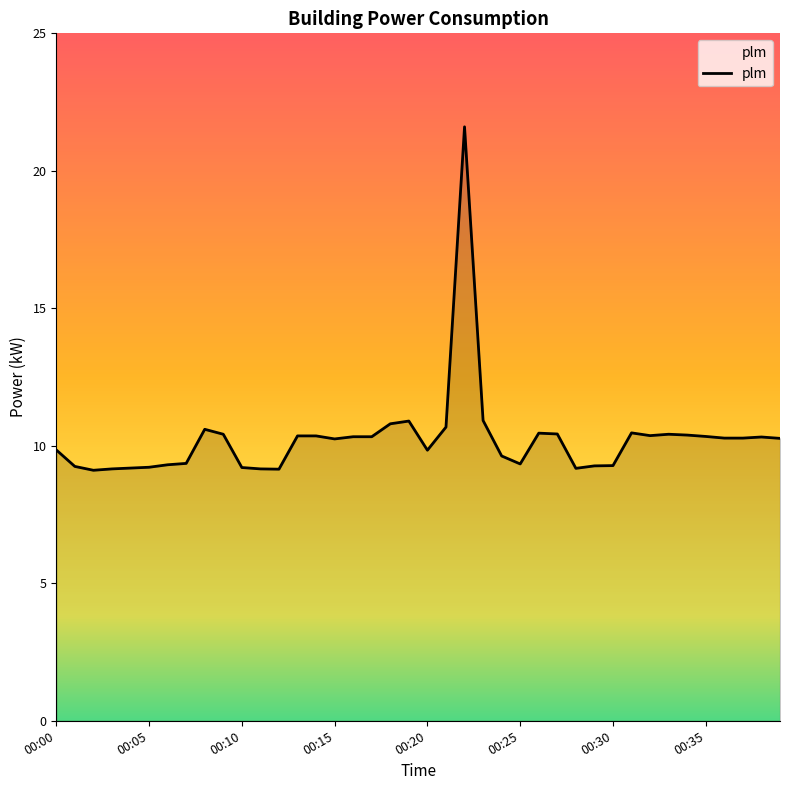

What is the minimum value shown in the chart?

9.1